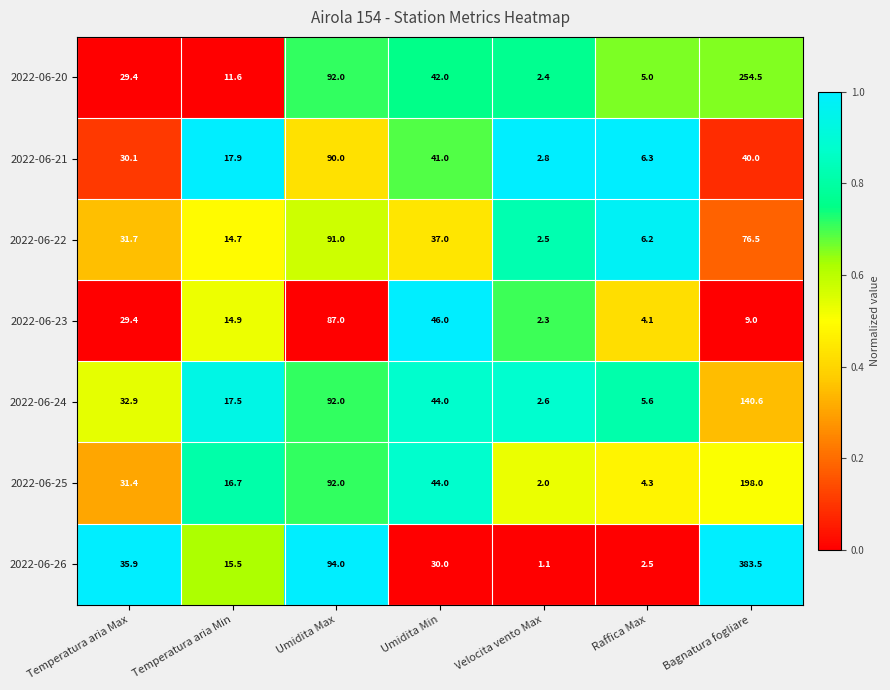

Which series has the widest spread of values?

2022-06-26